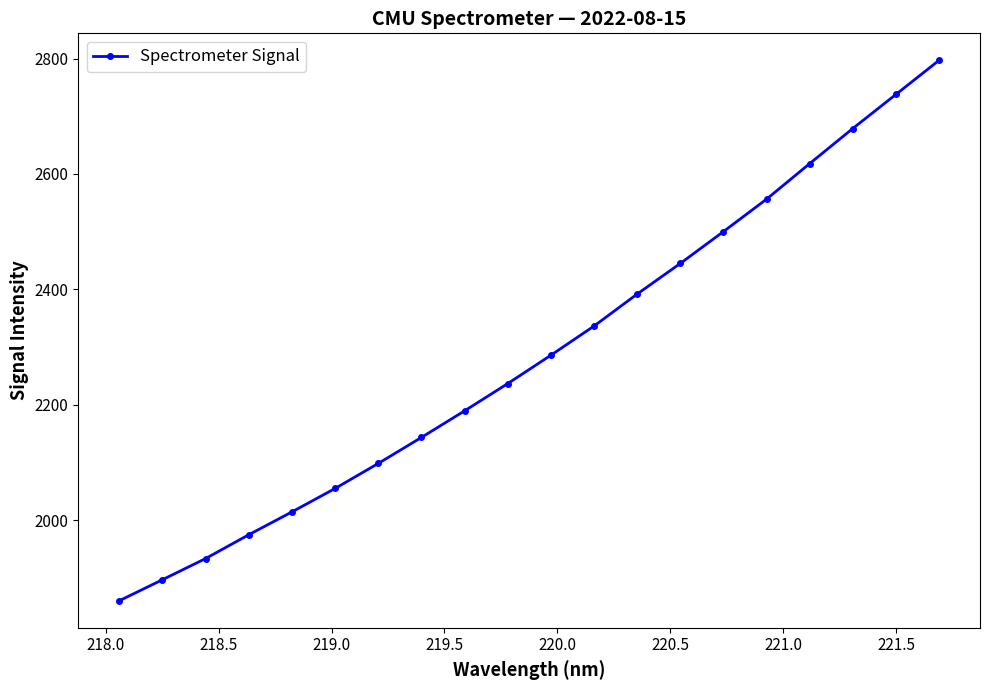

True or false: there are more than 2 points higher than both neighbors.

False